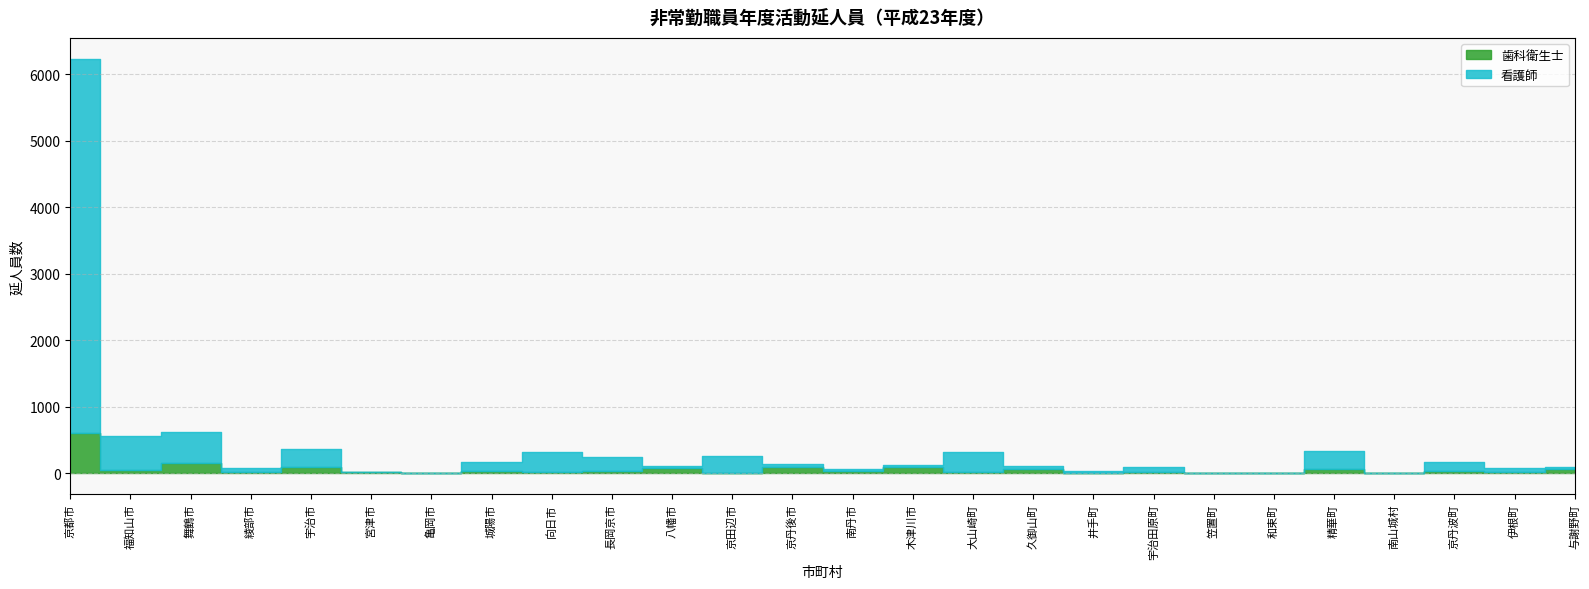

What is the difference between the 看護師 values at 宇治市 and 与謝野町?

233